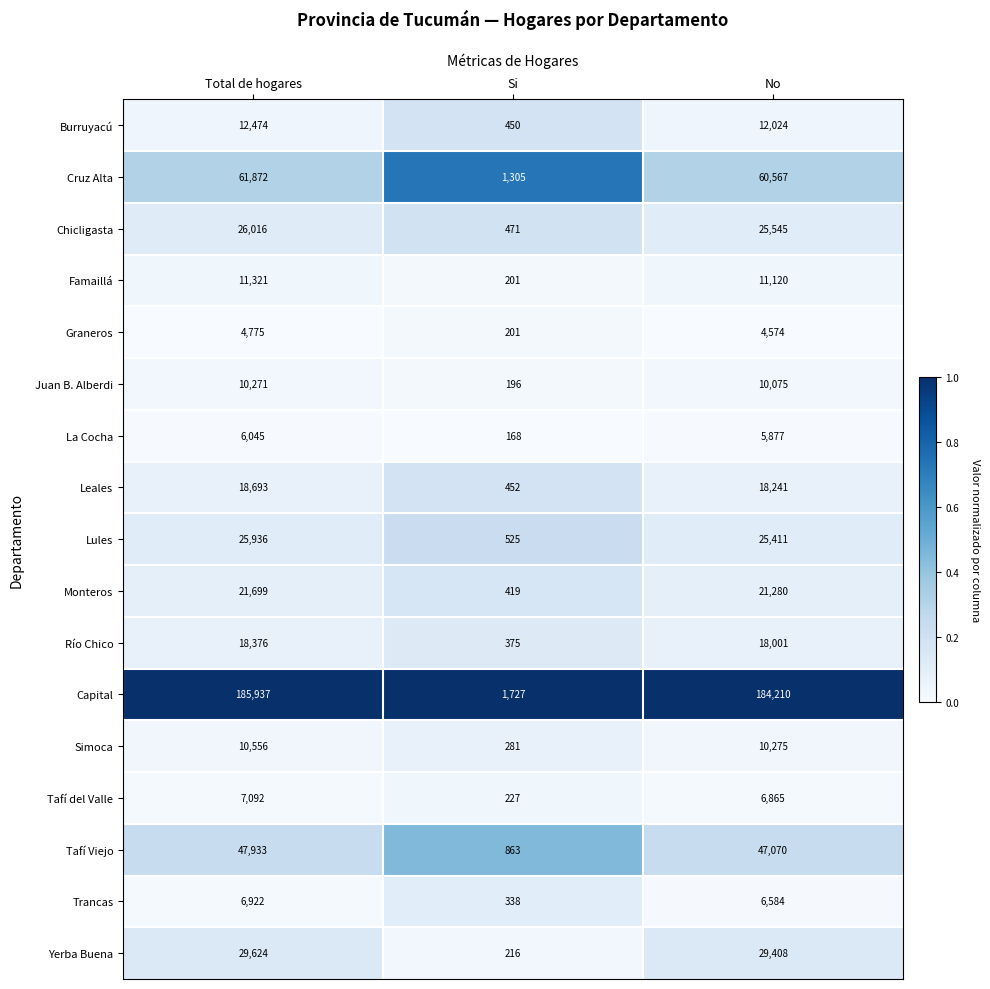

What is the sum of all Juan B. Alberdi values?

20542